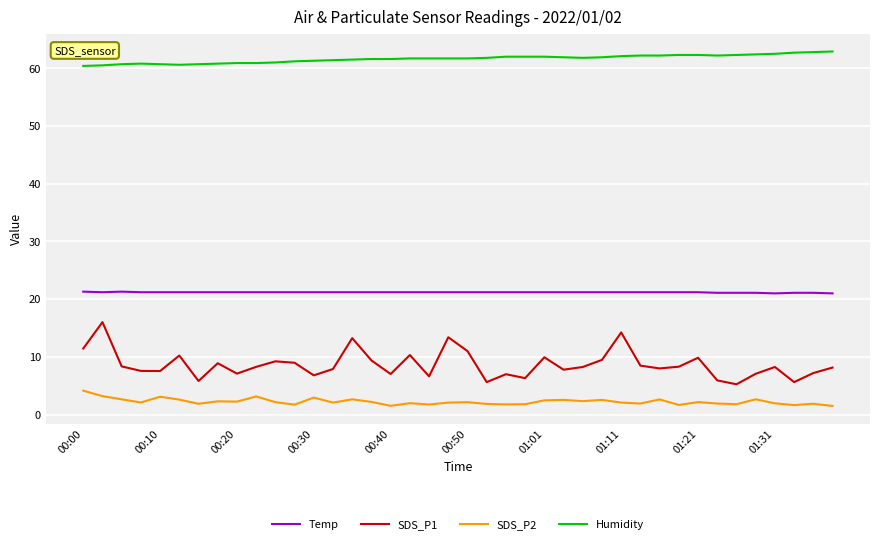

What is the difference between the maximum and minimum values in the Humidity series?

2.5